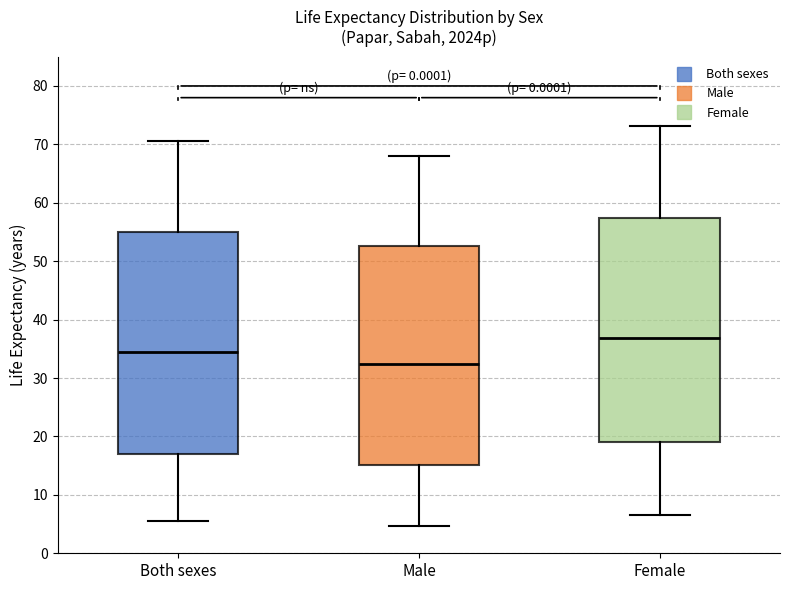

Reading left to right, read every box against the y-axis: the position of its median line, the range the box covers, and the ends of its whiskers. The values are not printed on the chart, so give them approximately, as read against the axis.

Both sexes: median 35, box 17 to 55, whiskers 6 to 71
Male: median 32, box 15 to 53, whiskers 5 to 68
Female: median 37, box 19 to 57, whiskers 7 to 73